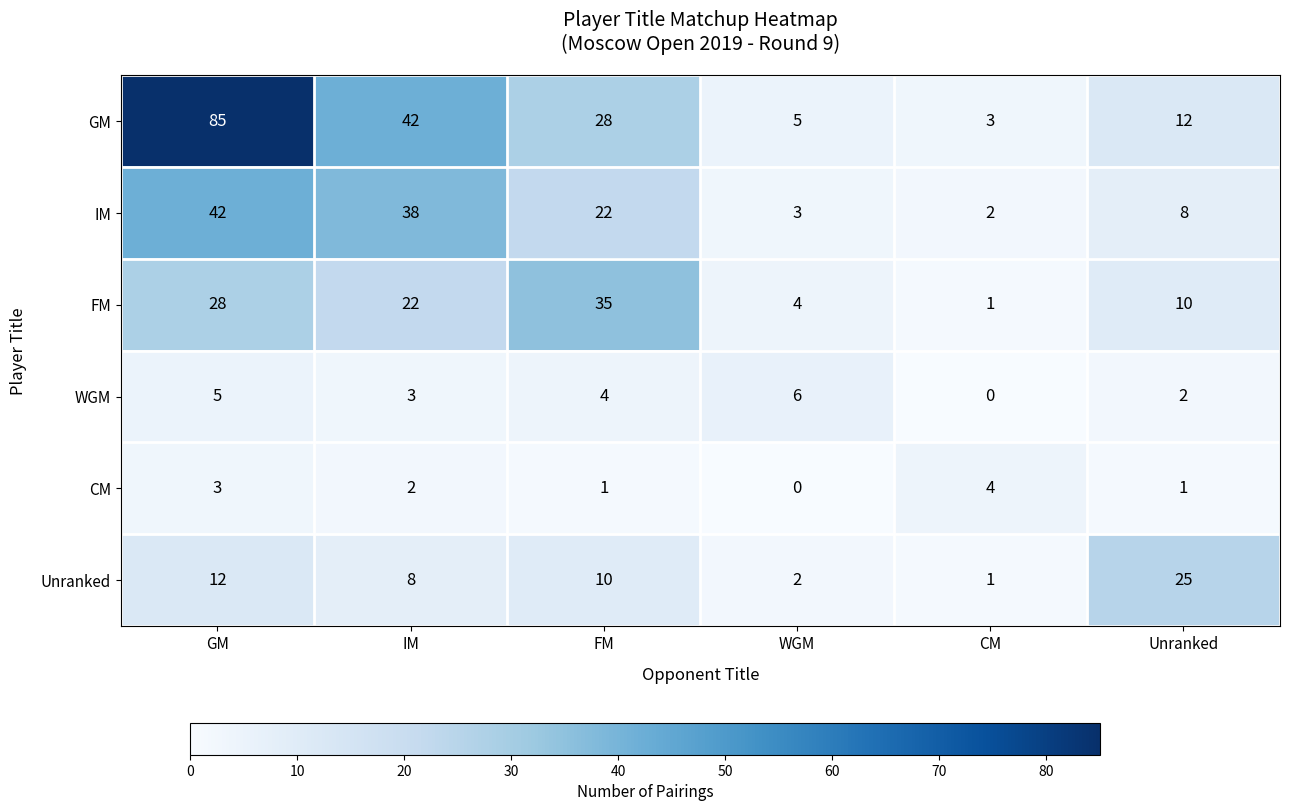

Rank the series by their maximum value, from highest to lowest.

GM, IM, FM, Unranked, WGM, CM